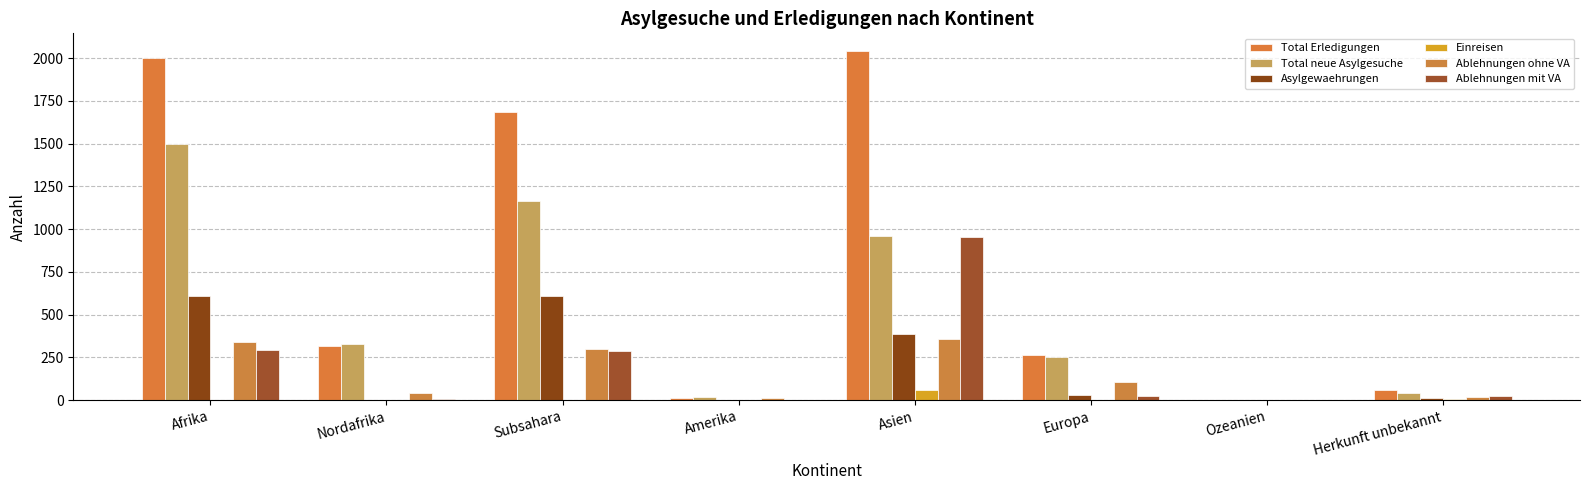

Are the bars grouped side by side (vs. stacked)?

Yes